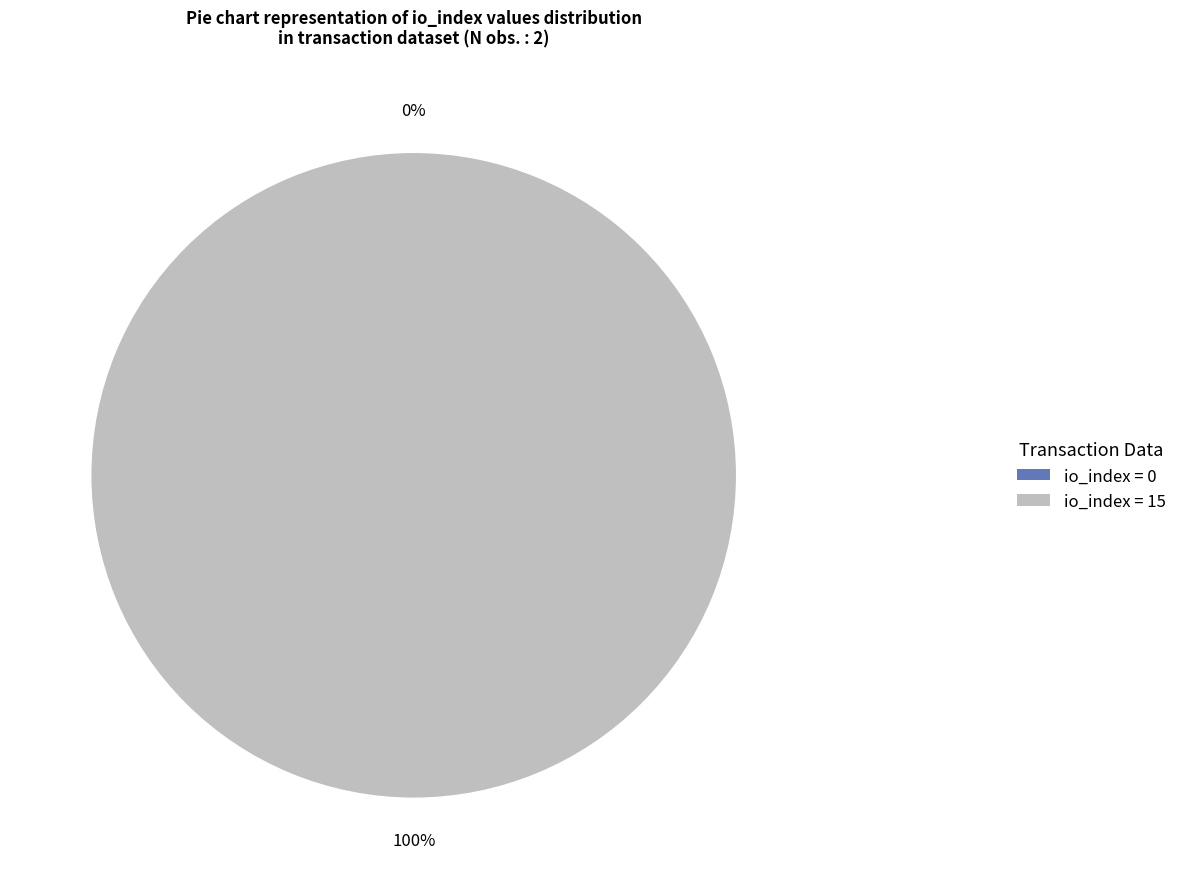

Which category accounts for the majority?

io_index=15